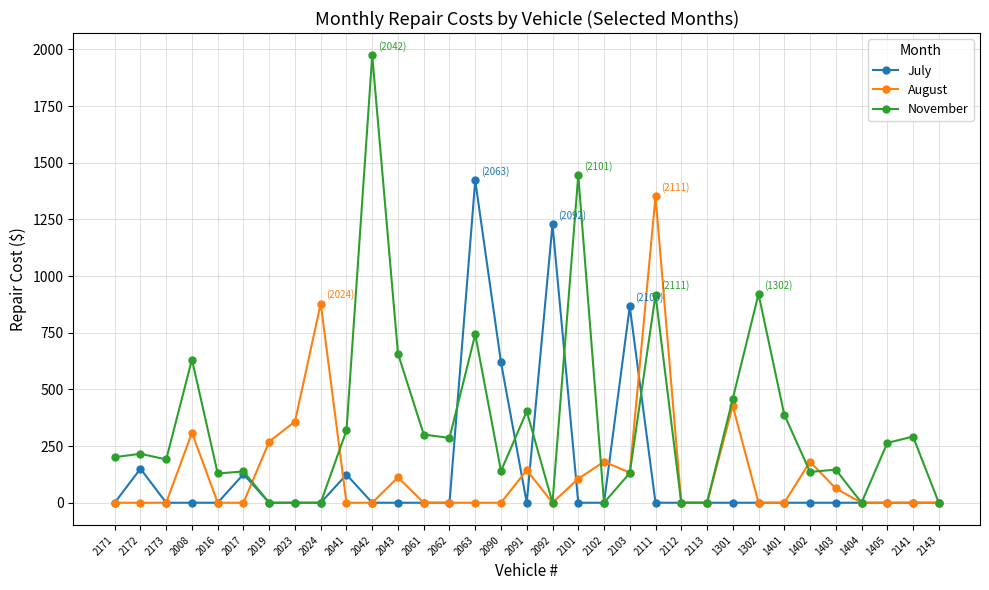

True or false: July has a value of 451.3 at 2023.

False